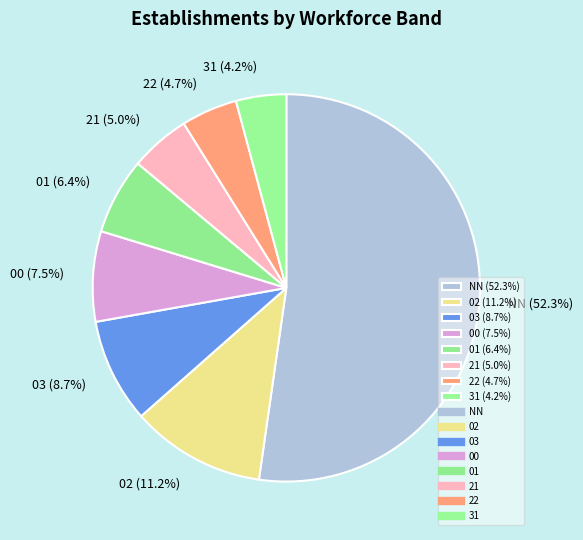

Combined, what portion of the pie is 03 (8.7%) and NN (52.3%)?

61.0%